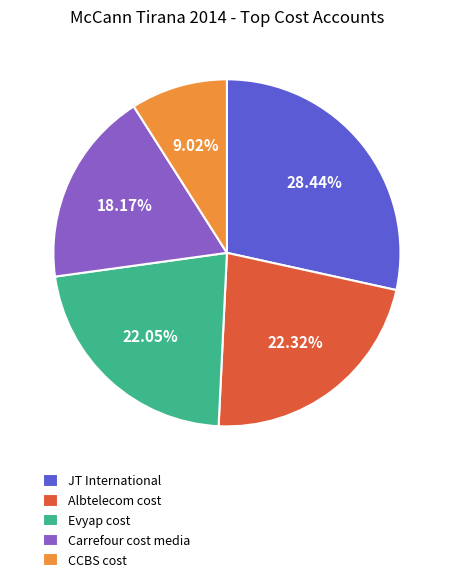

Approximately how many times larger is the value at Albtelecom cost compared to Carrefour cost media?

1.2